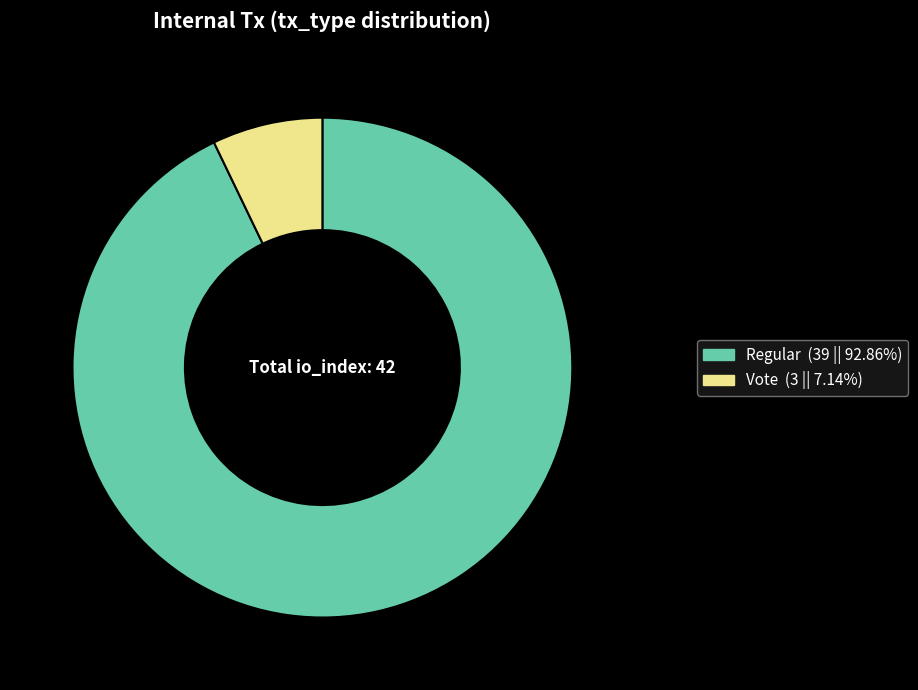

Is the sum of Vote and Regular greater than half?

Yes